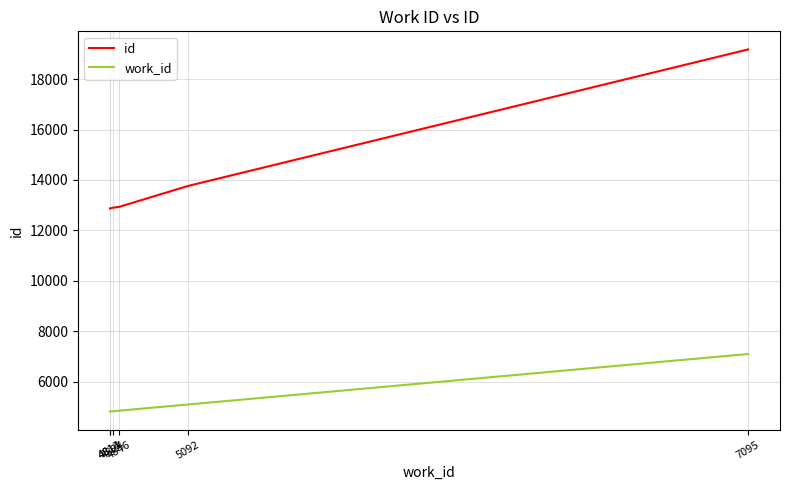

What is the highest value of the id series?

19179